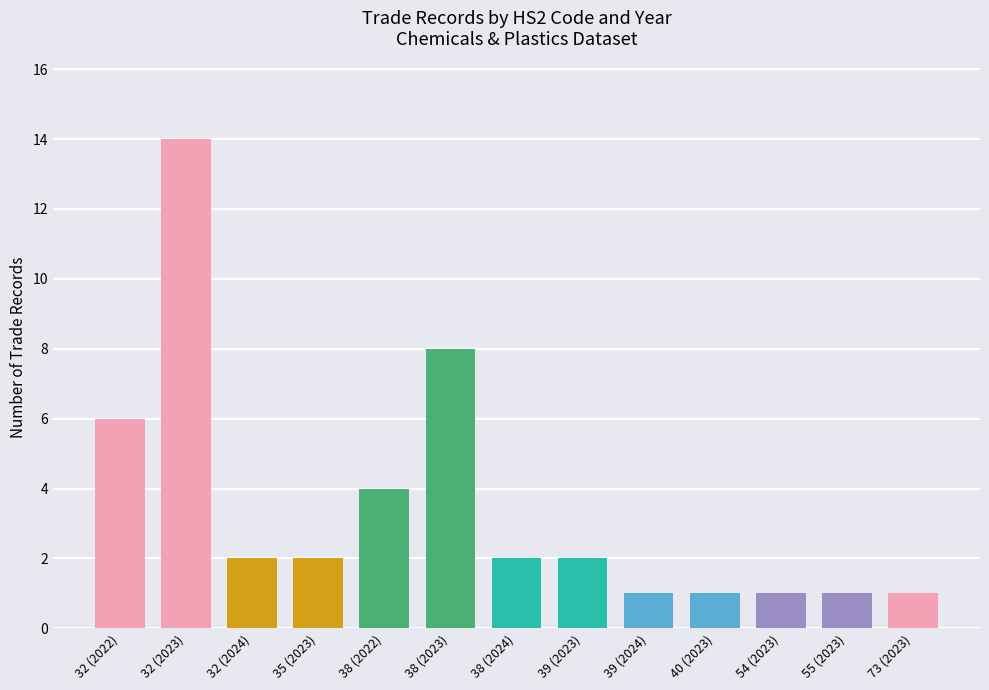

Reading left to right, extract all data points from this chart.

32 (2022)=6	32 (2023)=14	32 (2024)=2	35 (2023)=2	38 (2022)=4	38 (2023)=8	38 (2024)=2	39 (2023)=2	39 (2024)=1	40 (2023)=1	54 (2023)=1	55 (2023)=1	73 (2023)=1